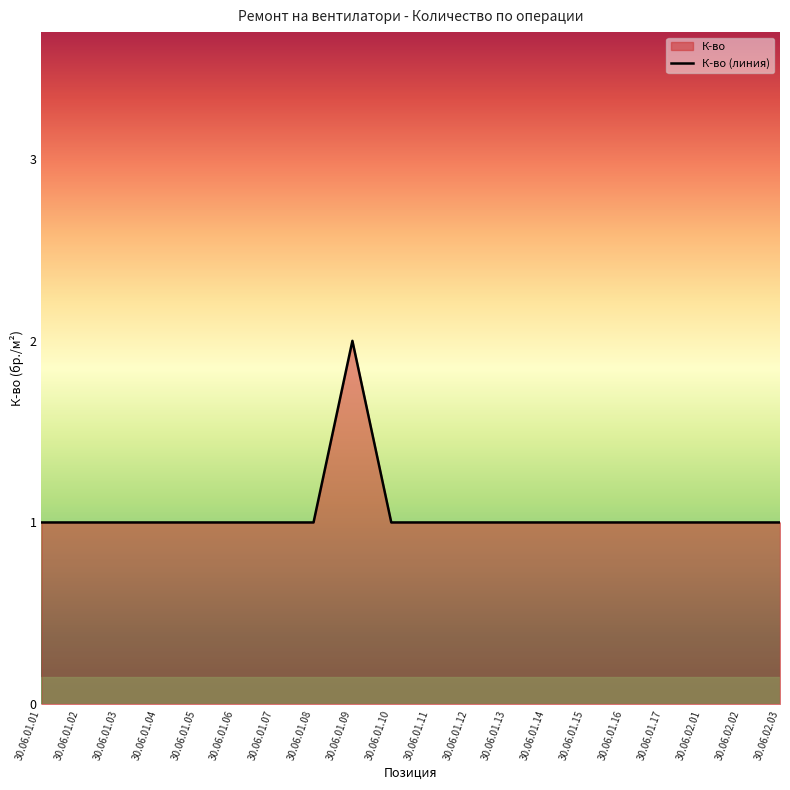

What is the label of the 15th point from the right?

30.06.01.06